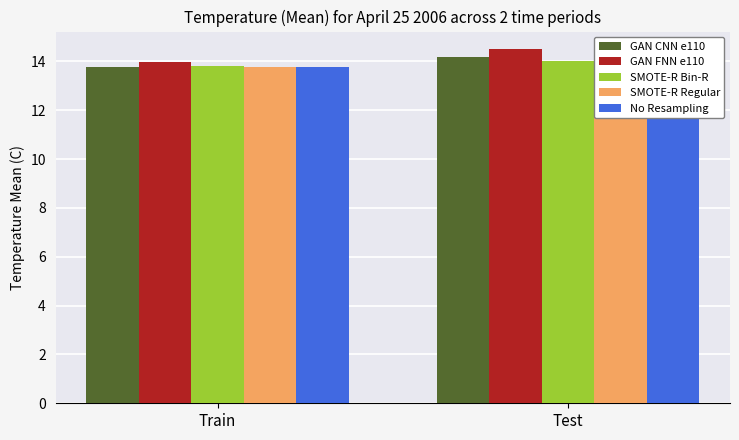

Does the chart contain any negative values?

No